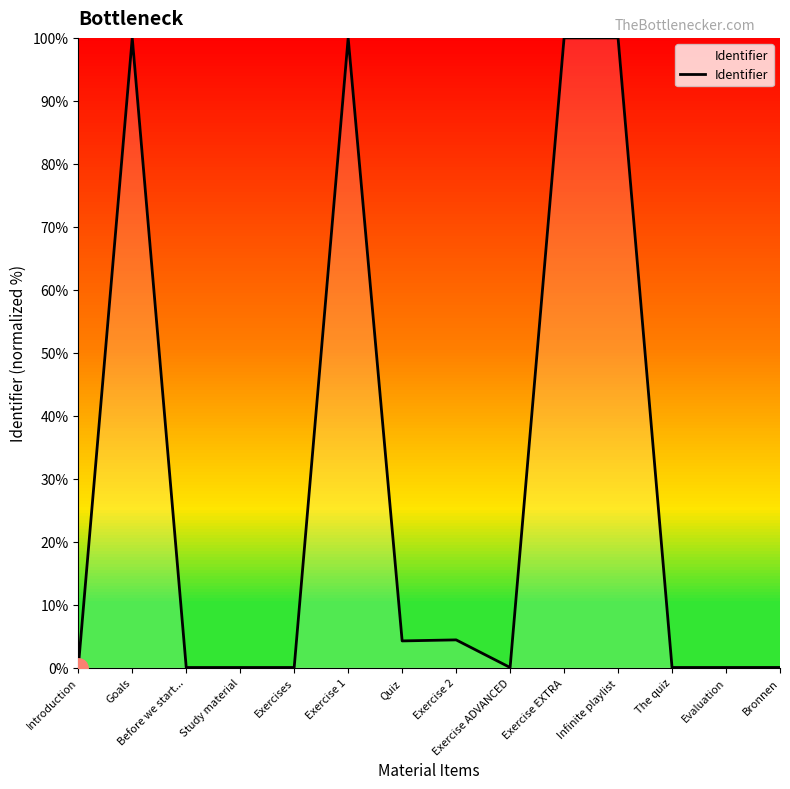

What is the greatest value displayed?

100.0